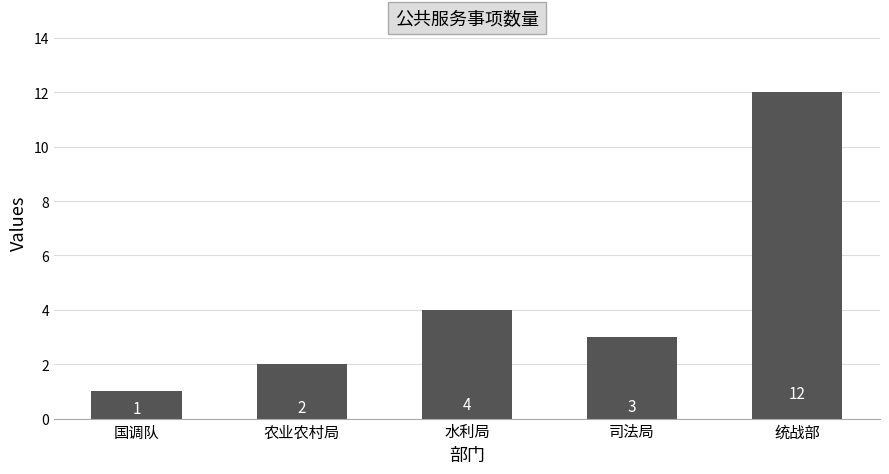

The value at 司法局 is 2. True or false?

False